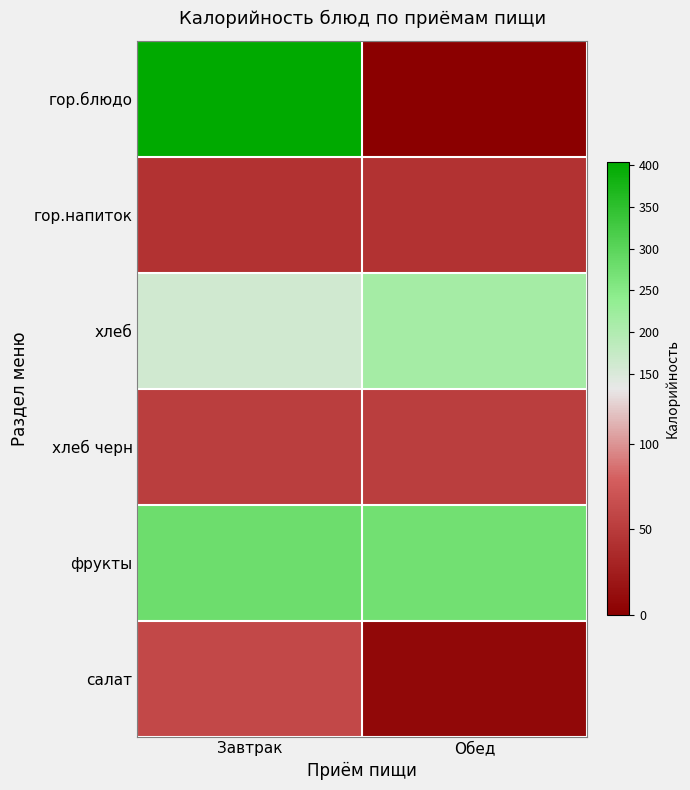

List the series in order of their peak value, lowest first.

гор.напиток, хлеб черн, салат, хлеб, фрукты, гор.блюдо